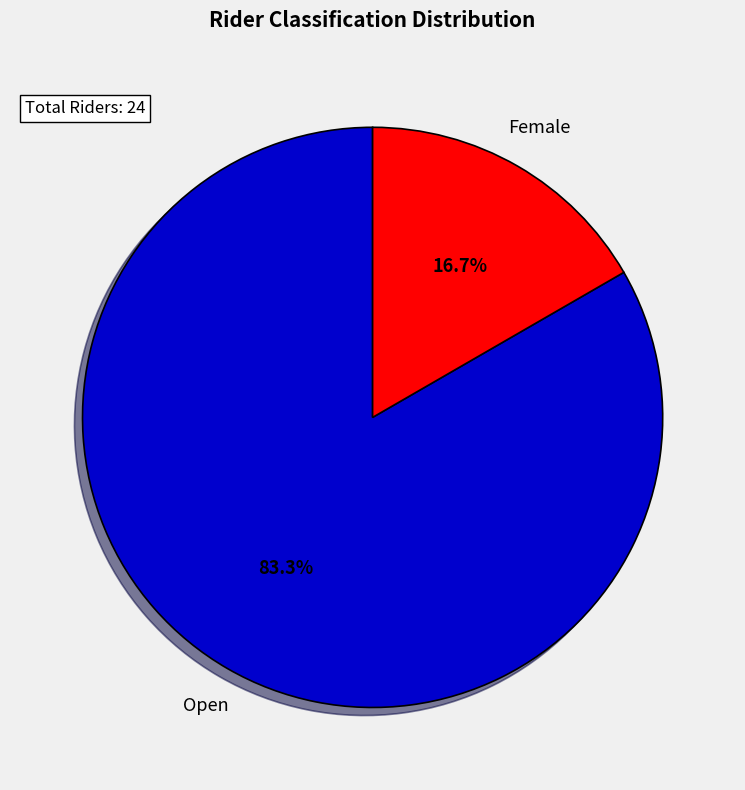

Approximately how many times larger is the value at Female compared to Open?

0.2